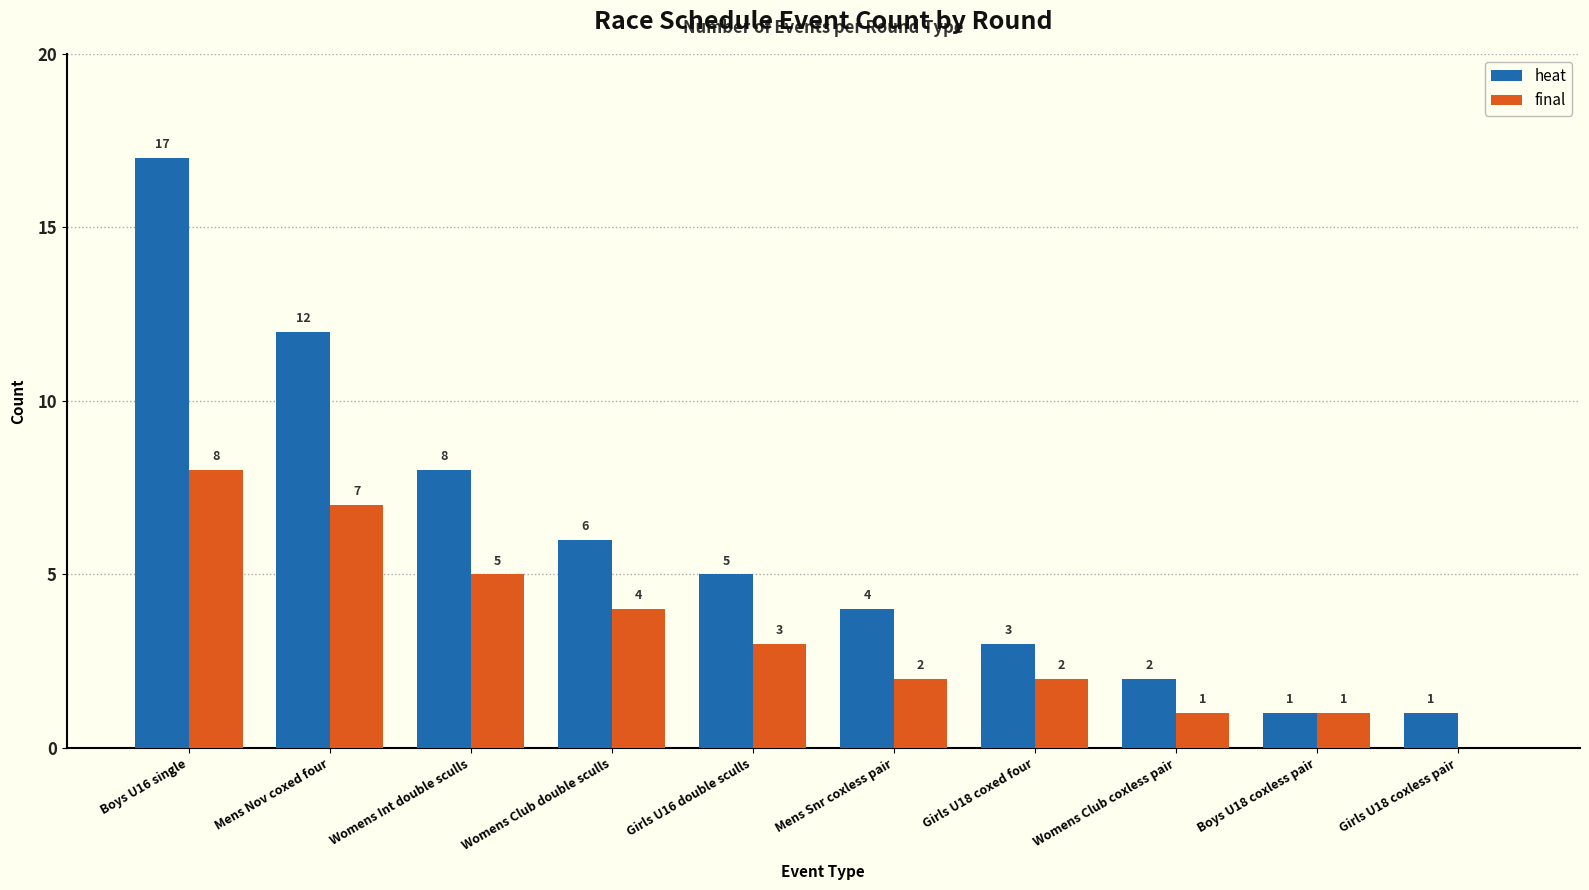

What is the maximum value shown in the chart?

17